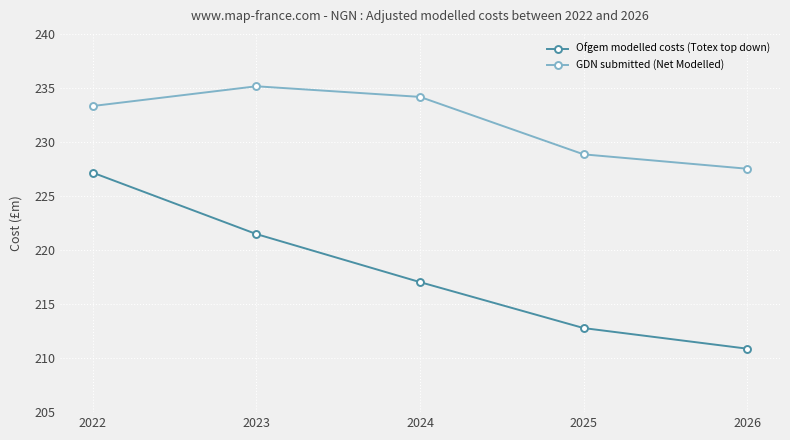

Is it true that GDN submitted (Net Modelled) equals 233.3 at 2022?

True